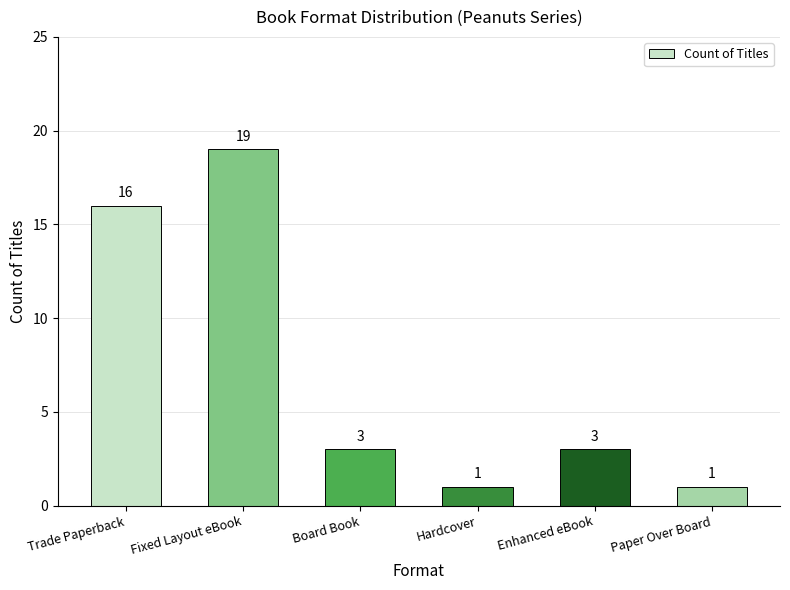

What is the label of the 4th bar from the right?

Board Book